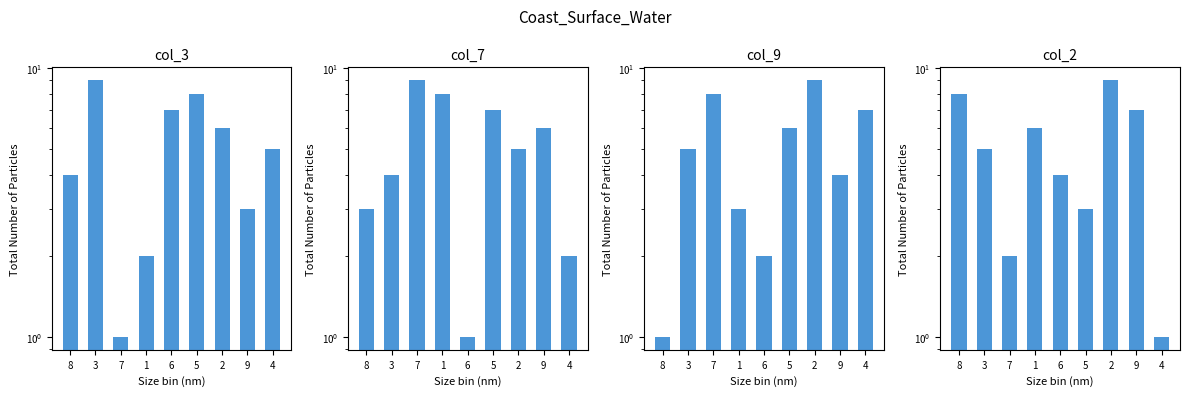

Which series has the largest total across all categories?

col_3